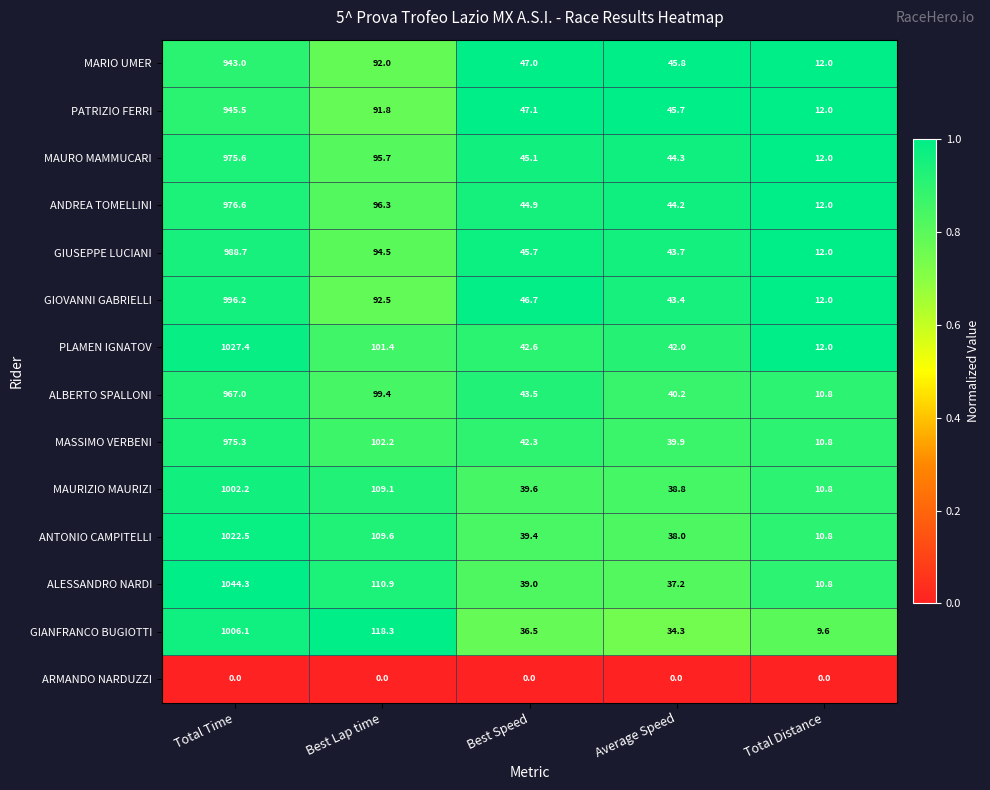

What is the average value of the ANDREA TOMELLINI series?

234.8